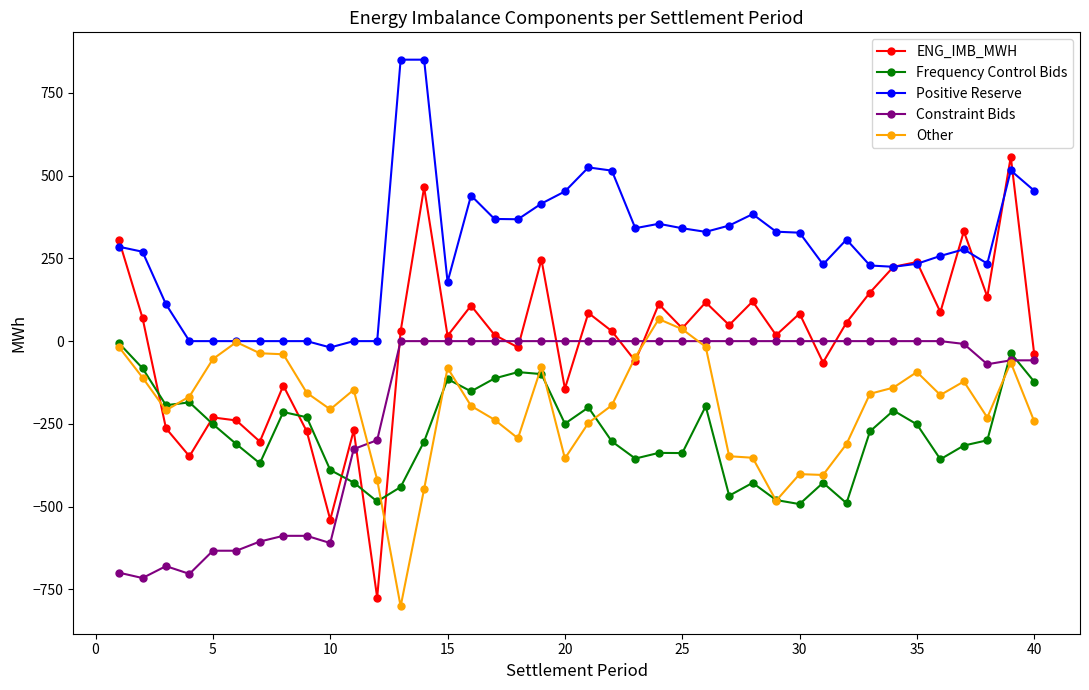

What is the value of the ENG_IMB_MWH point at the 5th from the left?

-230.4